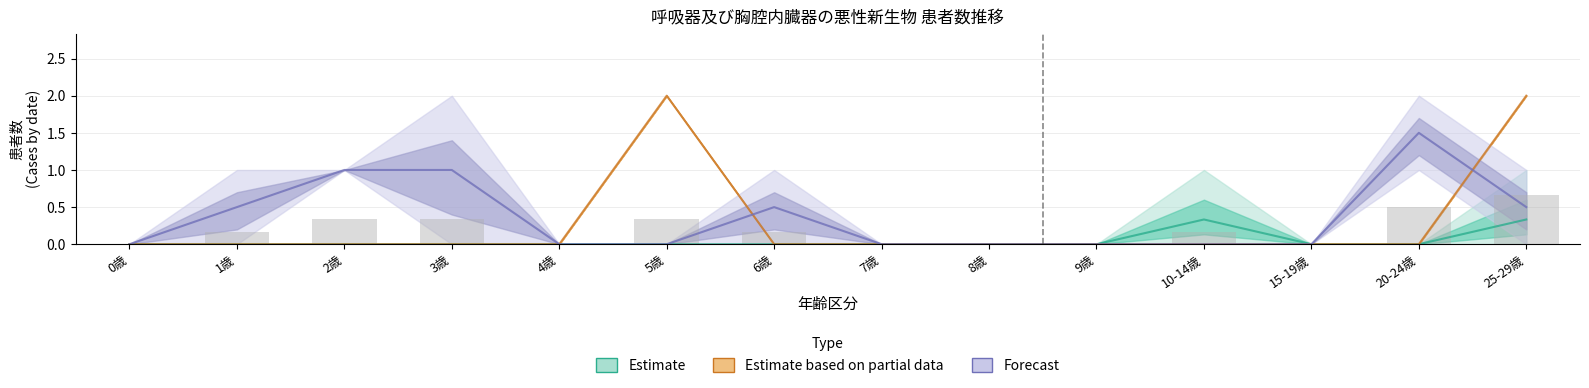

The 2019年4月 series shows 0 at 8歳. True or false?

True